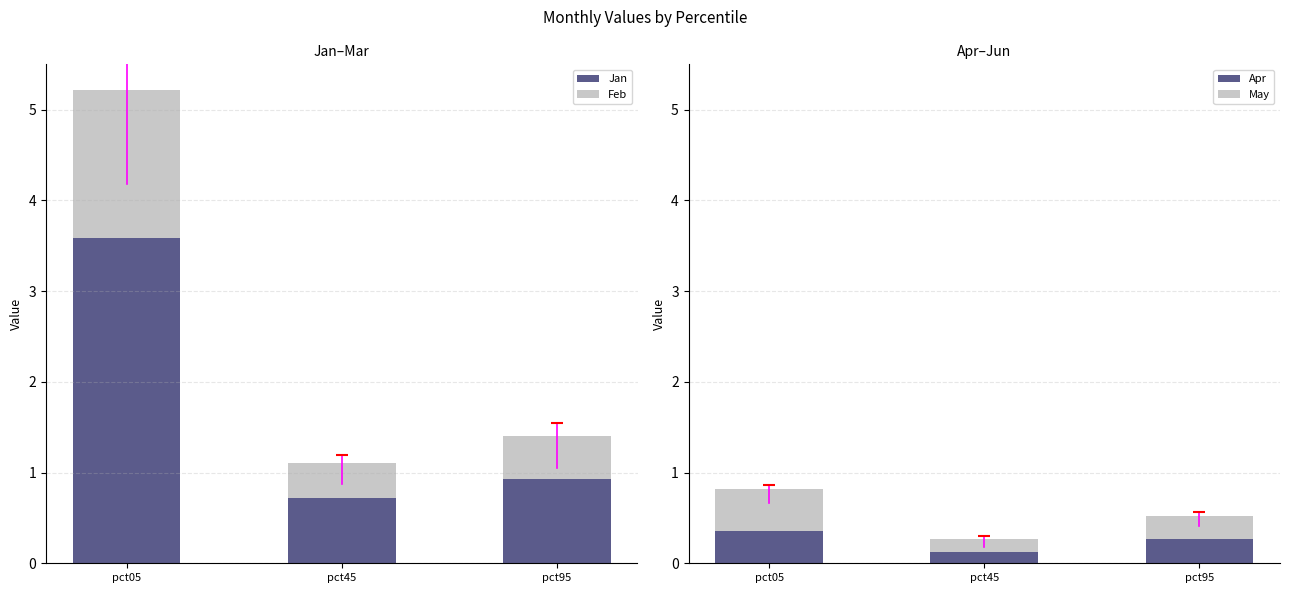

What is the difference between the second highest and minimum values in the Jan series?

0.2